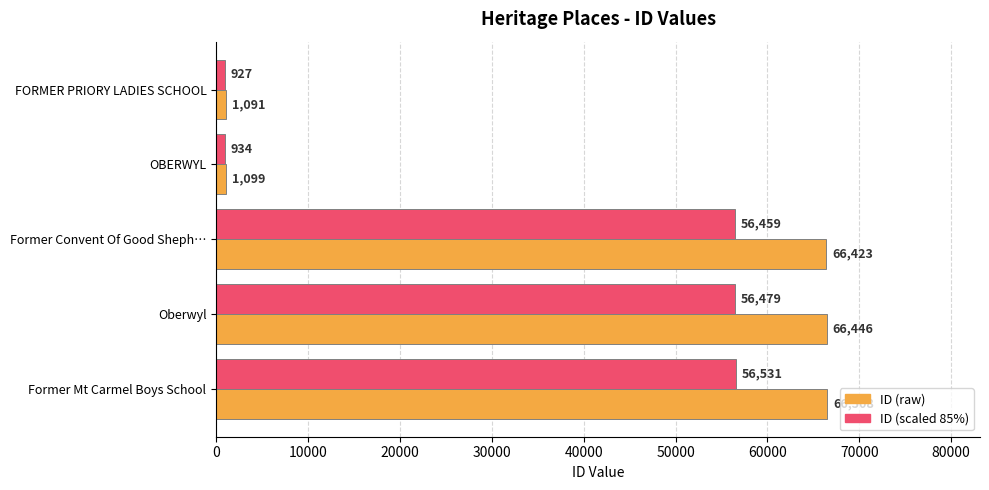

What is the approximate value of ID (raw) at Former Mt Carmel Boys School?

66508.0